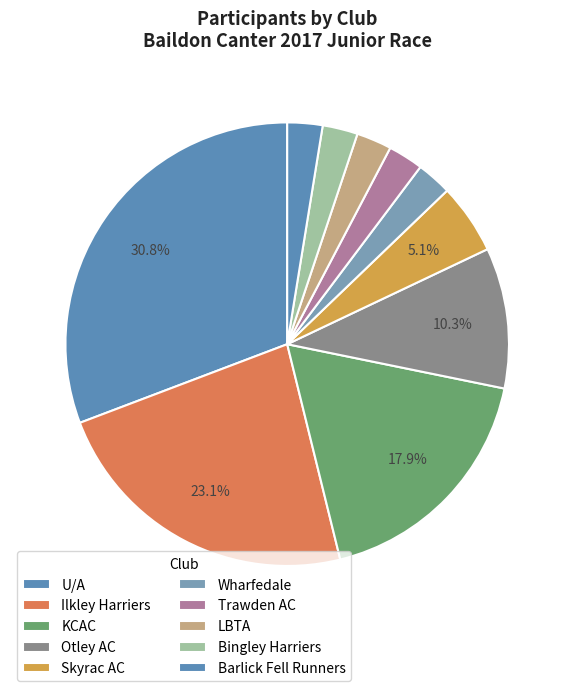

To the nearest percent, what is the difference between the KCAC and U/A slice percentages?

13%